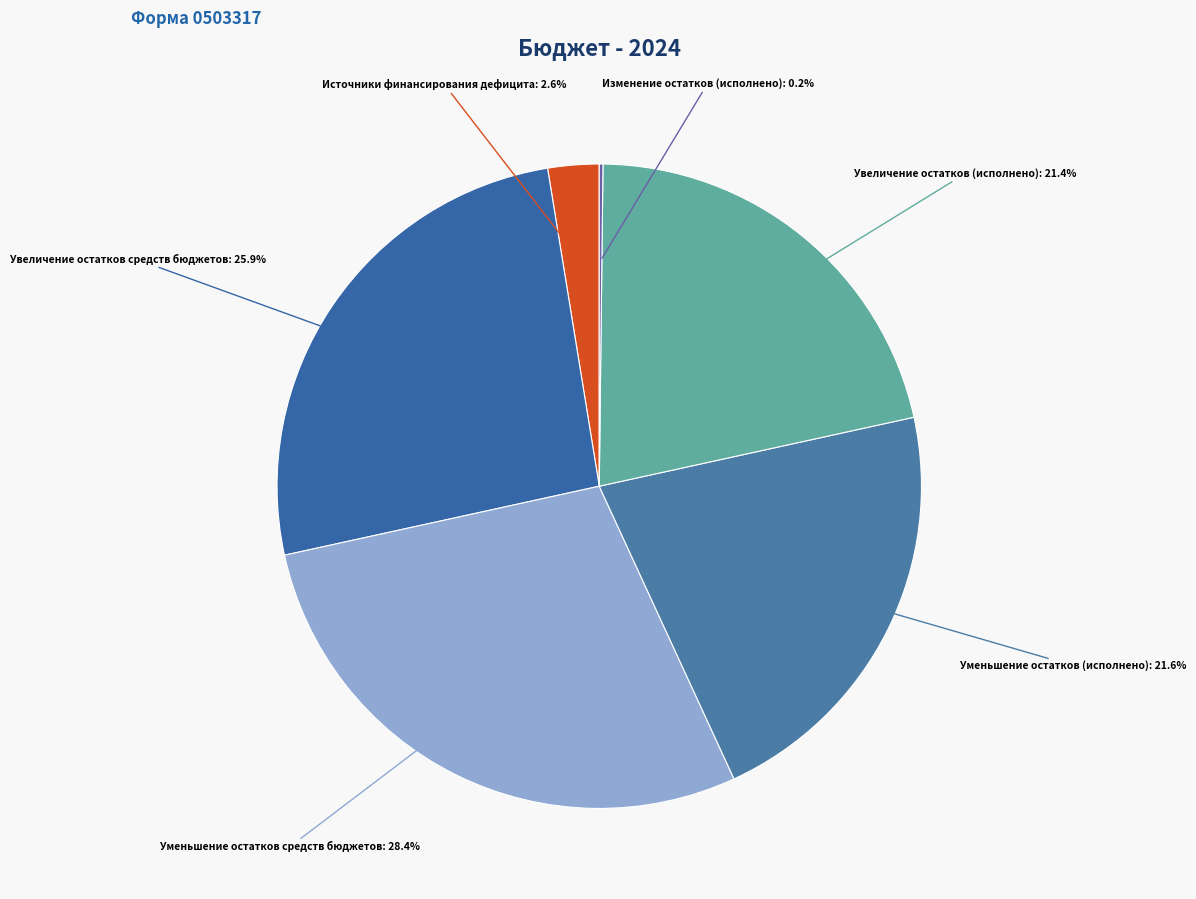

Approximately how many times larger is the value at Уменьшение остатков средств бюджетов compared to Уменьшение остатков (исполнено)?

1.3